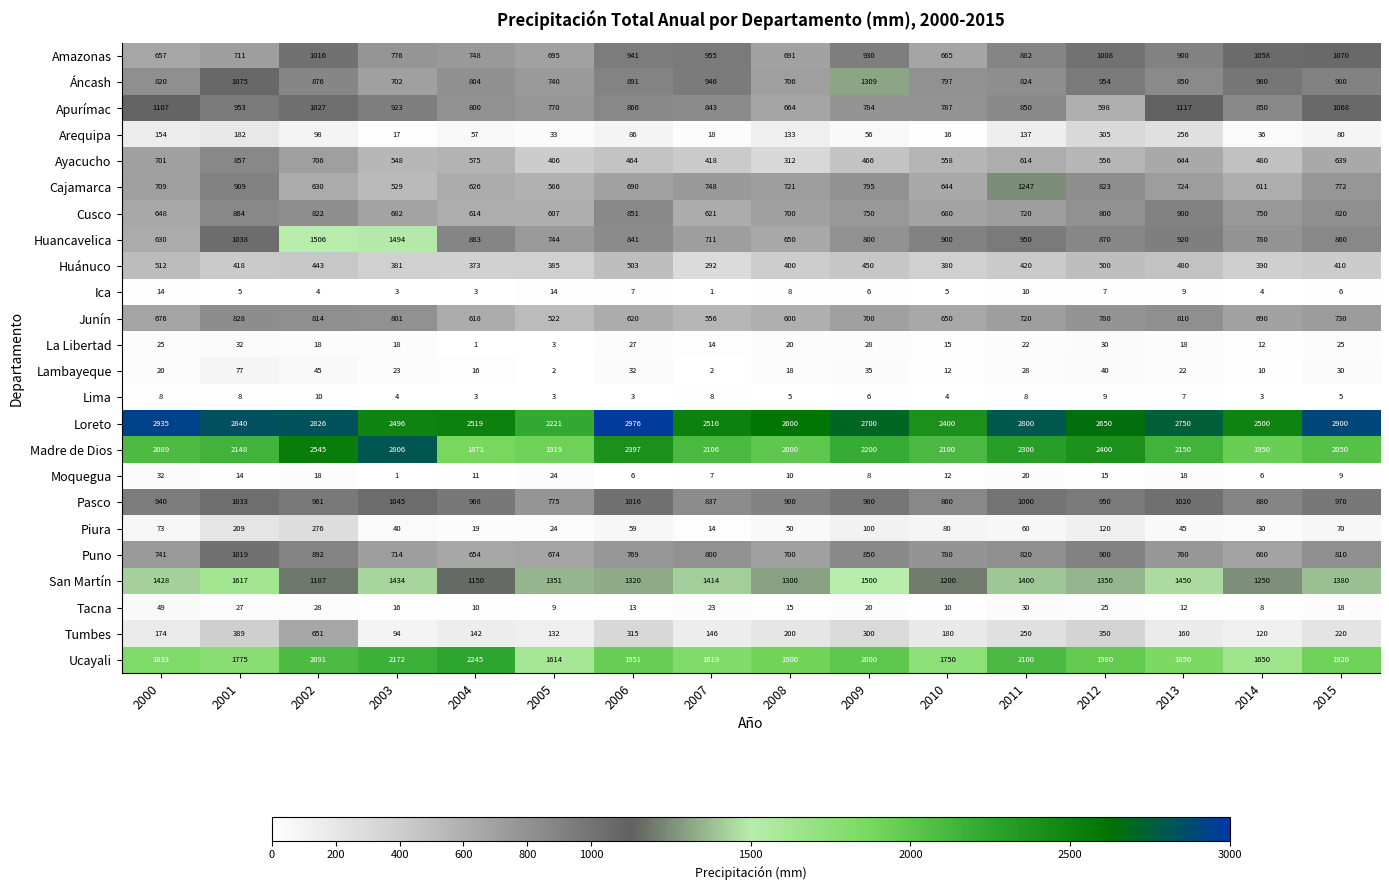

At how many categories does at least one series exceed 2246?

15